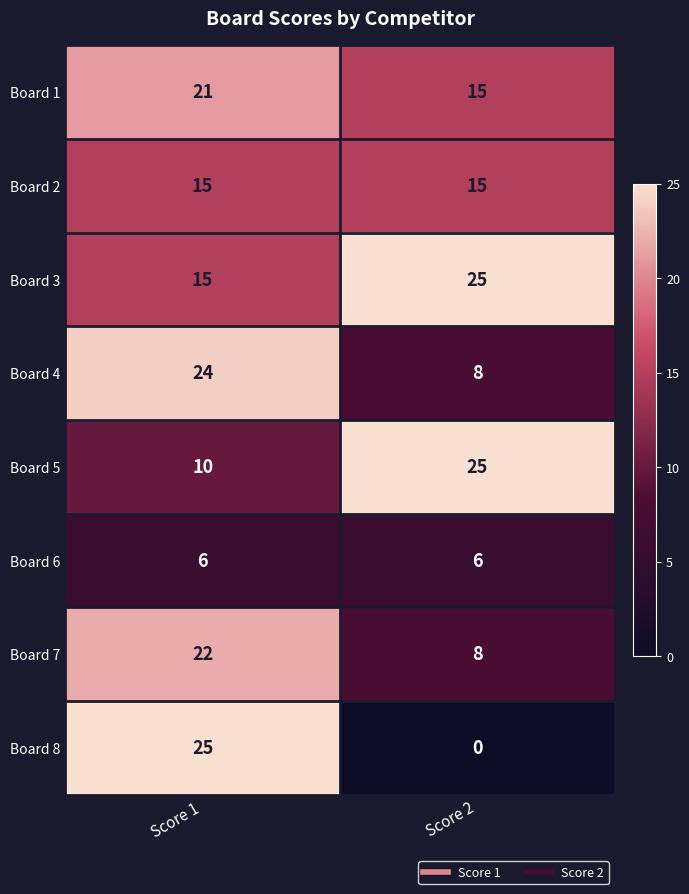

The value of Board 5 at Score 2 is 25. True or false?

True